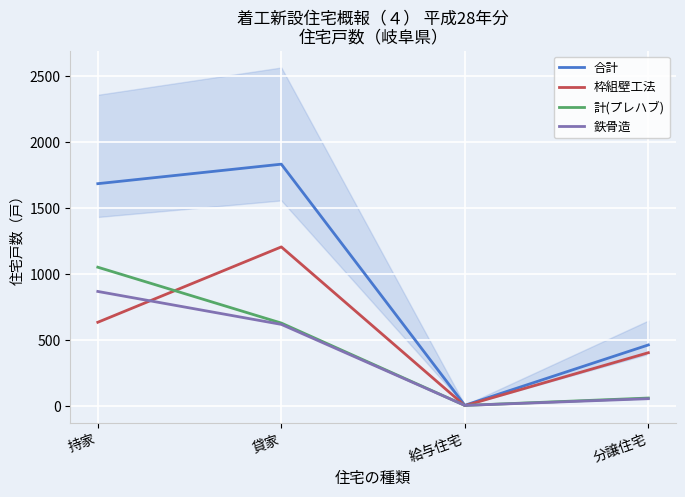

Where is the first local maximum for 合計?

貸家